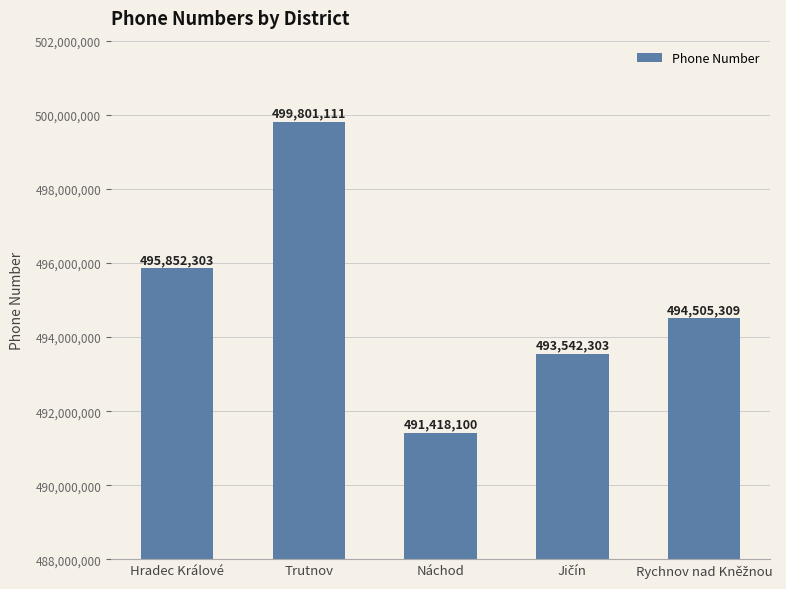

At which category does the chart reach its minimum across all series?

Náchod